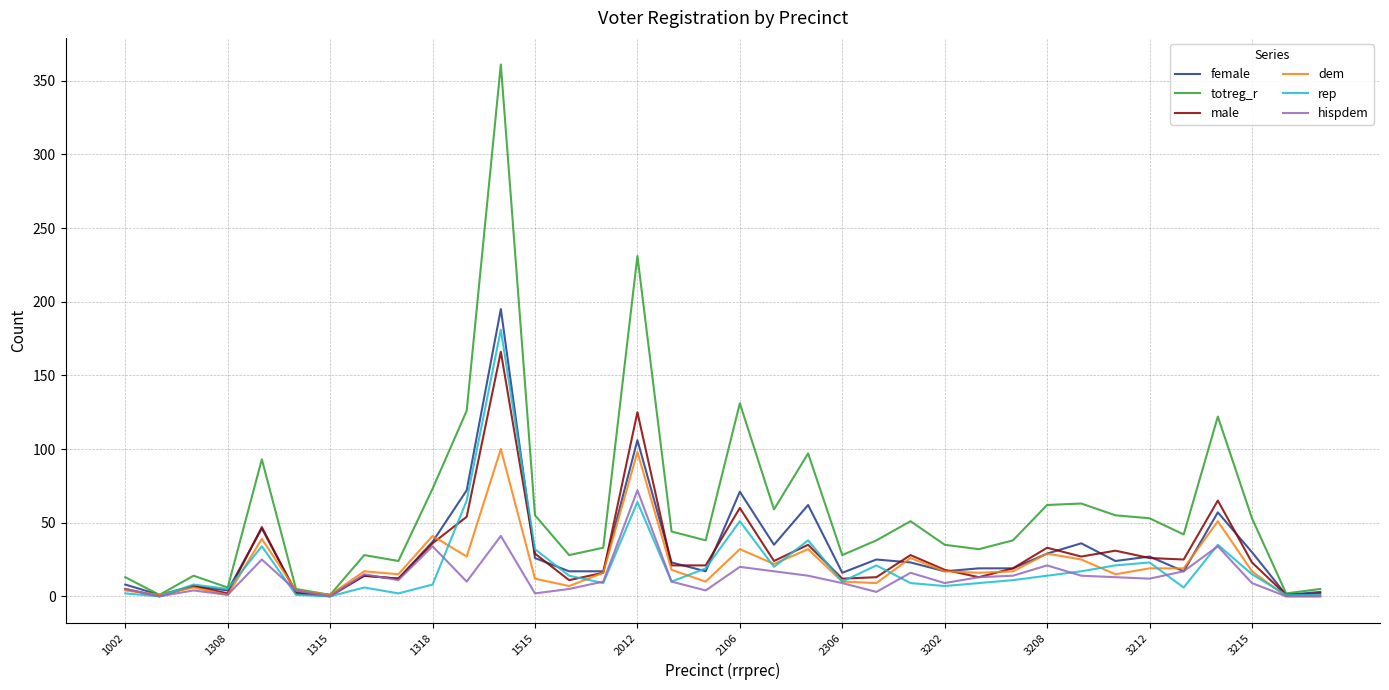

Rank the series by their maximum value, from highest to lowest.

totreg_r, female, rep, male, dem, hispdem